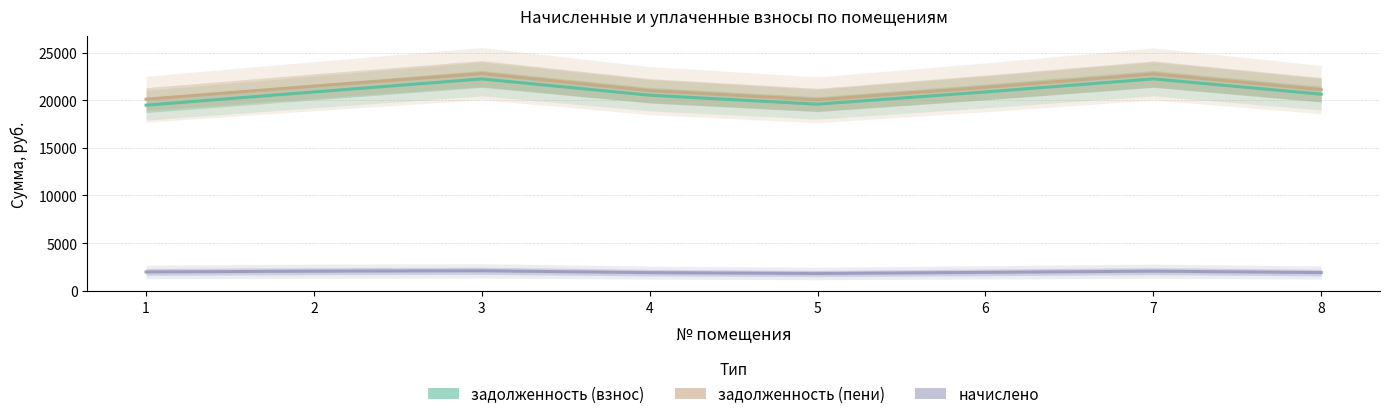

Which series has the largest range (max minus min)?

задолженность (взнос)